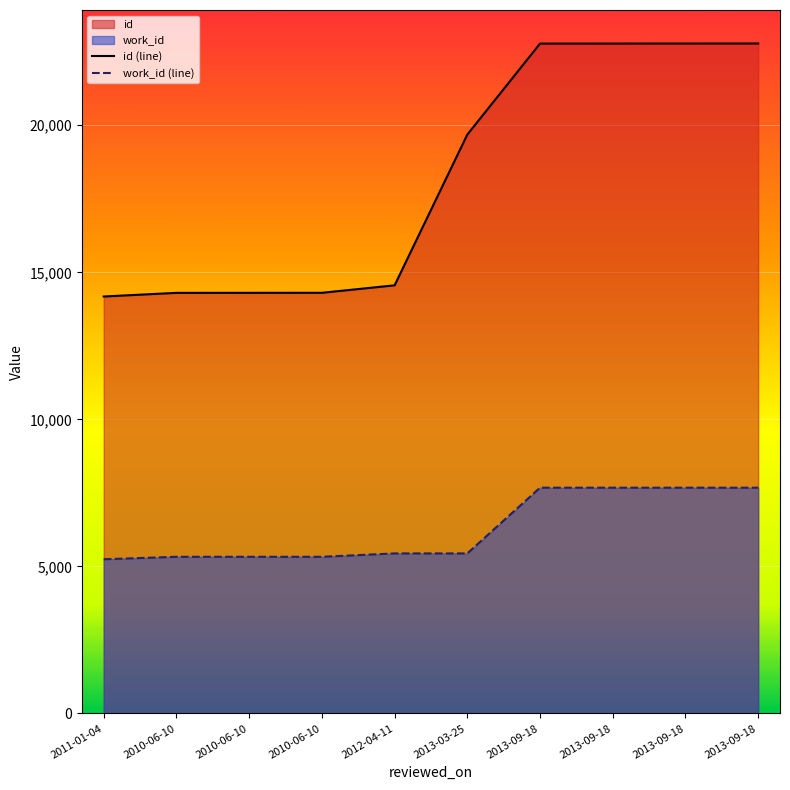

What is the minimum value for id (line)?

14178